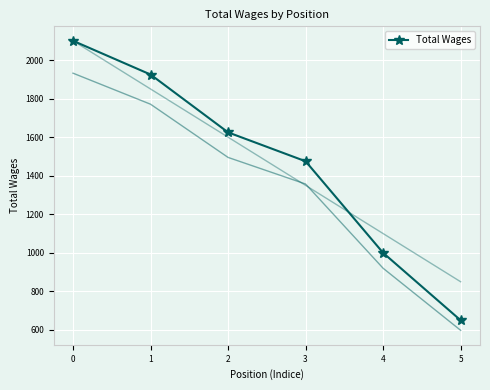

Reading left to right, what are all the values shown in this chart?

0=2100	1=1925	2=1625	3=1475	4=1000	5=650